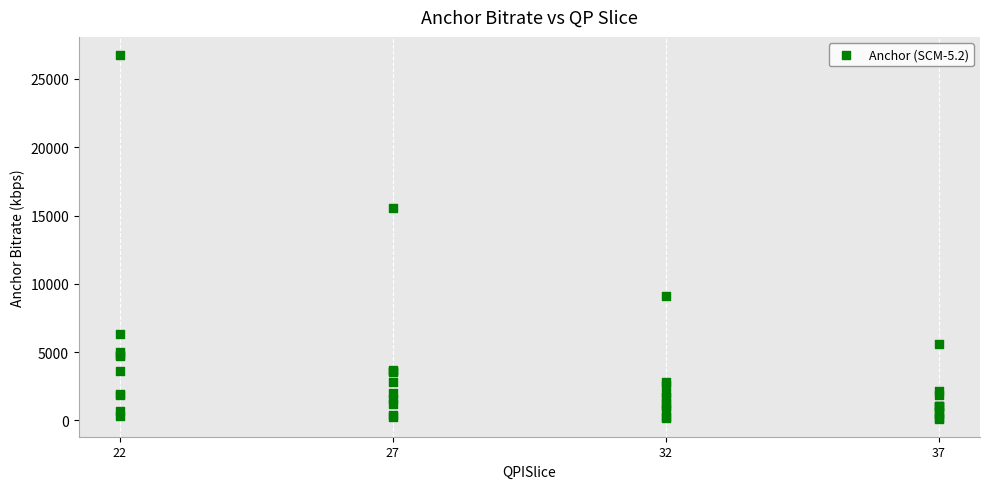

What Y value in the scatter plot is closest to 13443?

15535.4